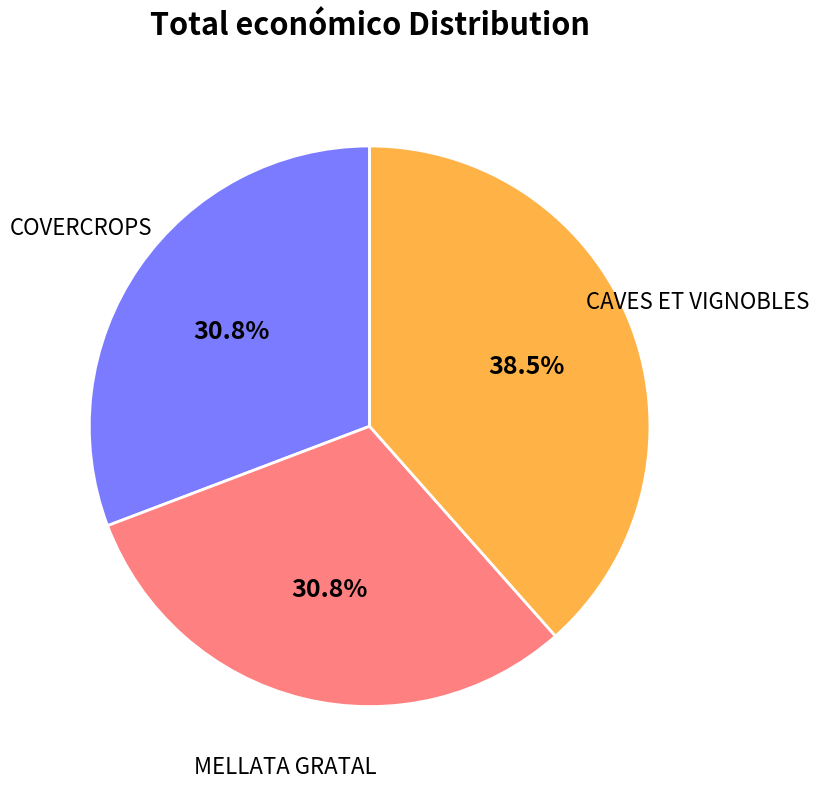

Does any single category account for the majority?

No